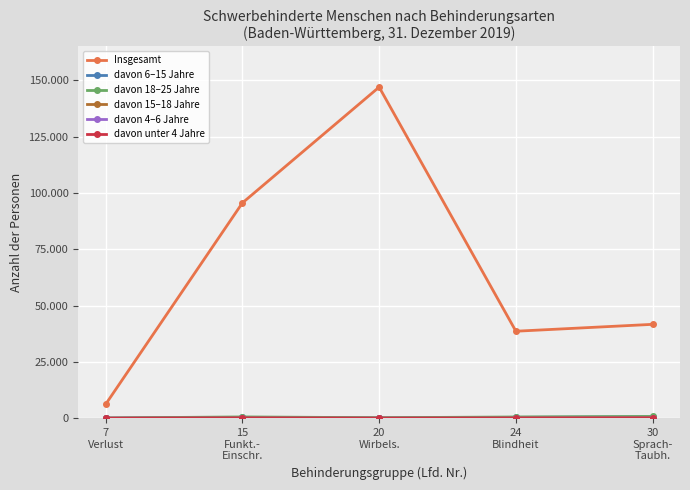

Does the chart have visible grid lines?

Yes